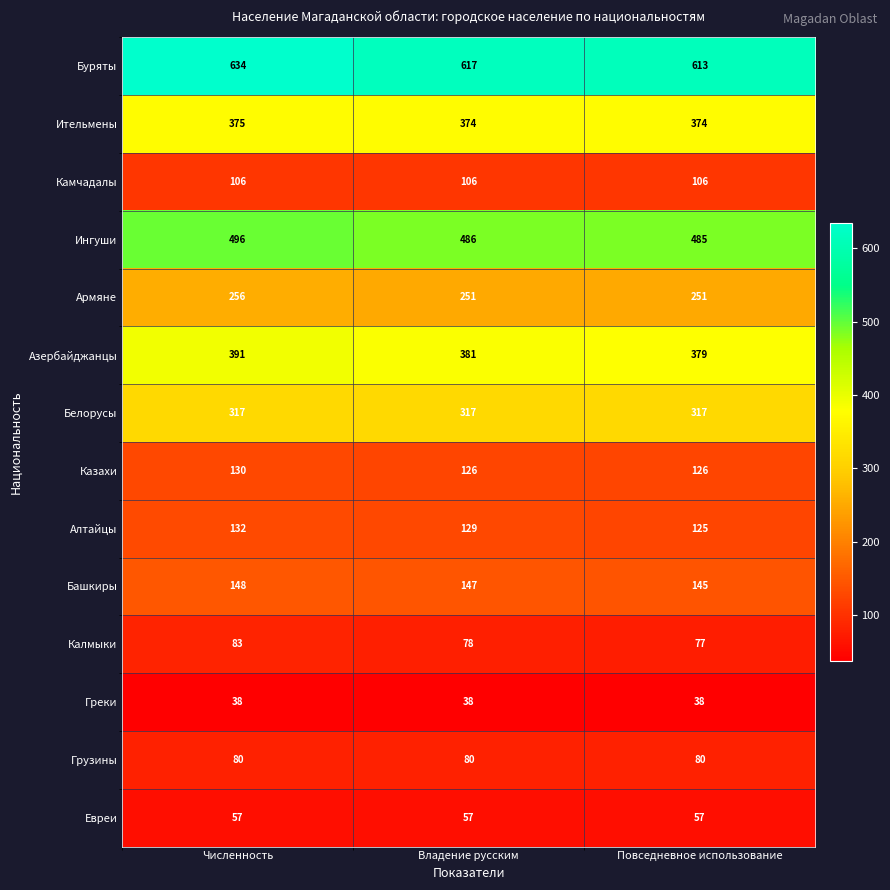

What value does the Калмыки series have at Численность?

83